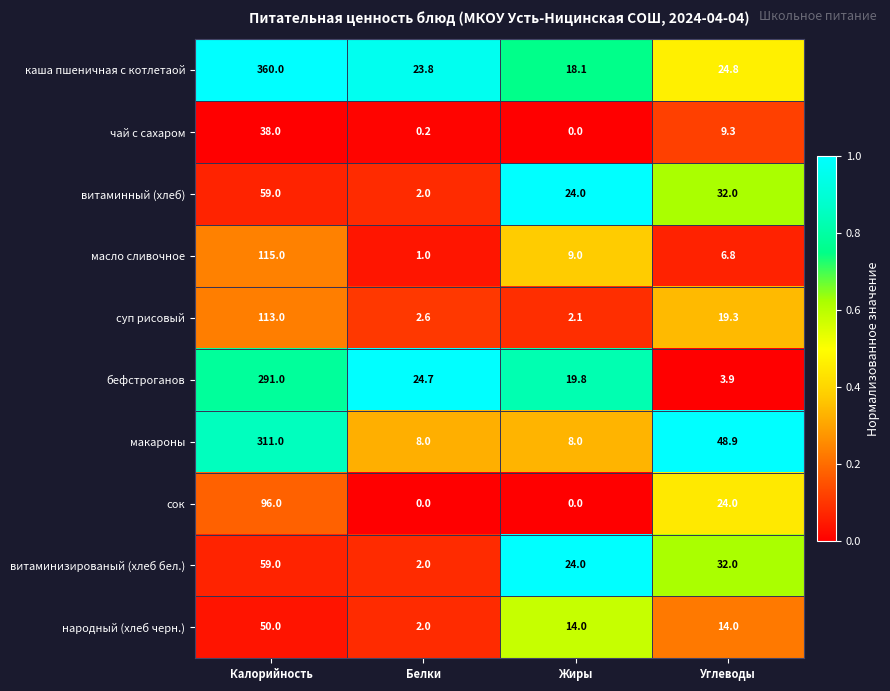

At which label does бефстроганов reach its minimum?

Углеводы